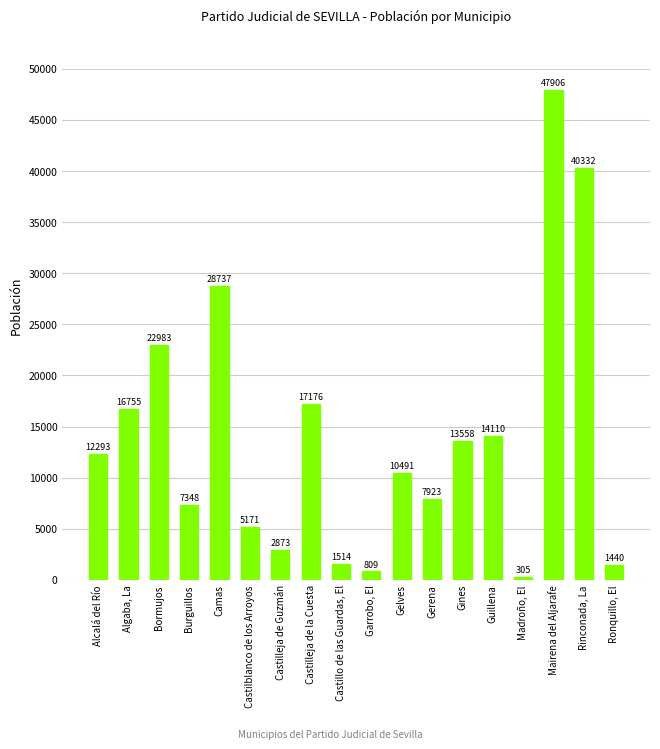

What is the label of the 15th bar from the right?

Burguillos